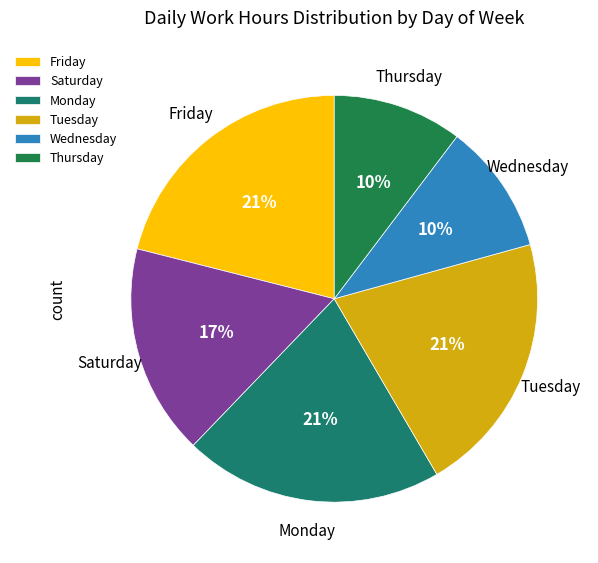

Is it true that Tuesday is 31% of the pie?

False